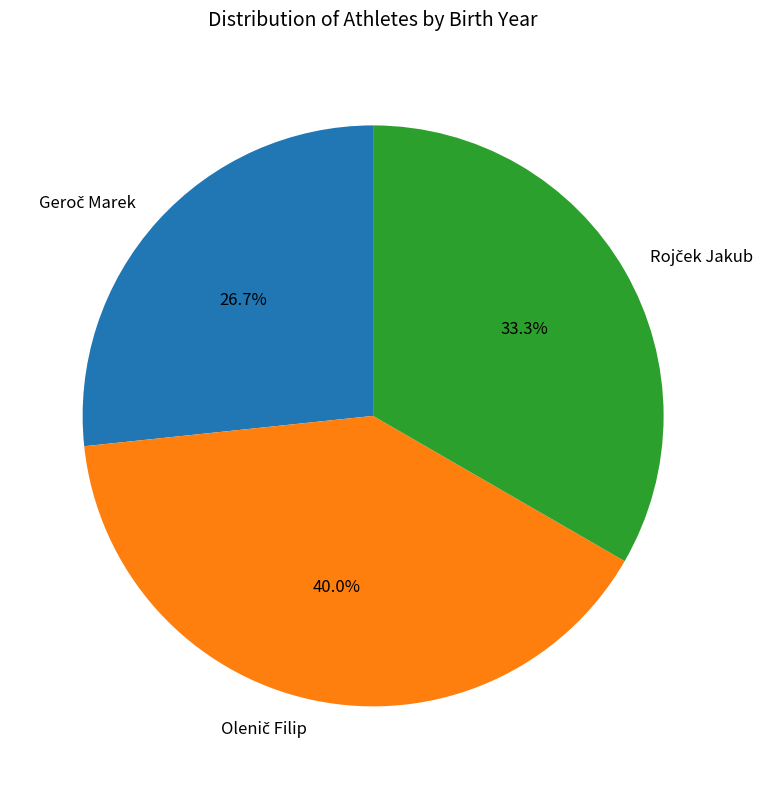

Is there any slice that represents more than half of the pie?

No